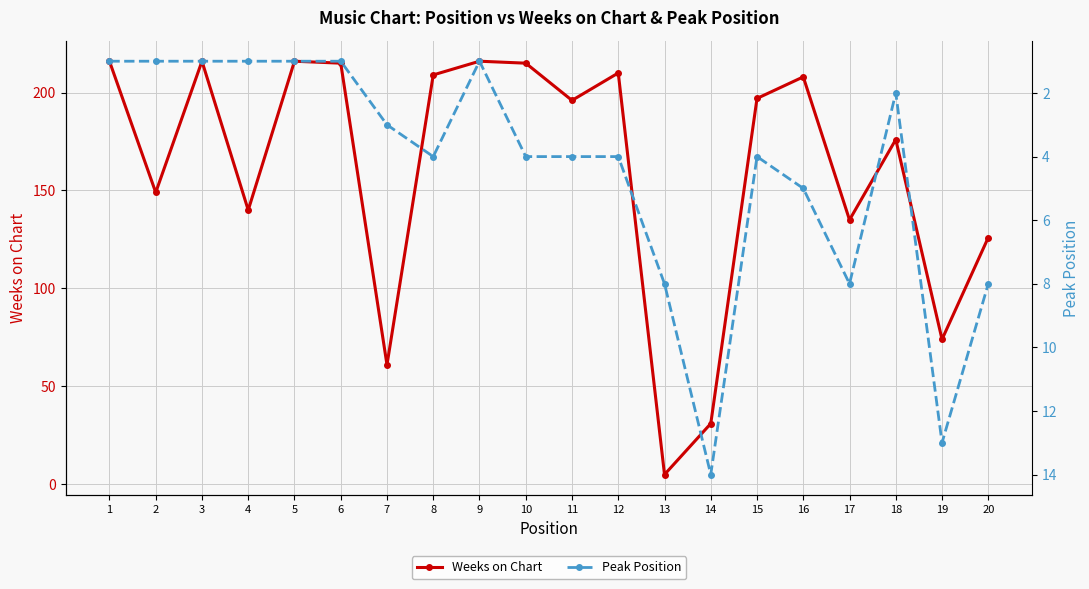

What is the difference between the Peak Position values at 8 and 19?

9